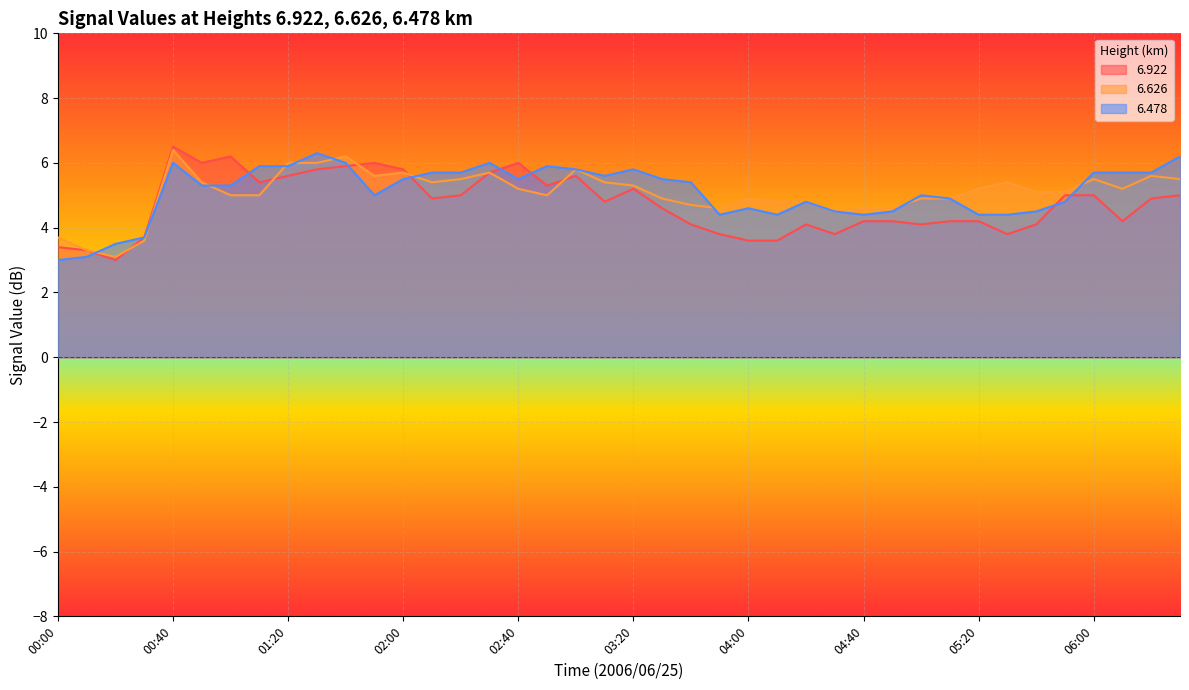

What is the sum of all   6.478 values?

204.3